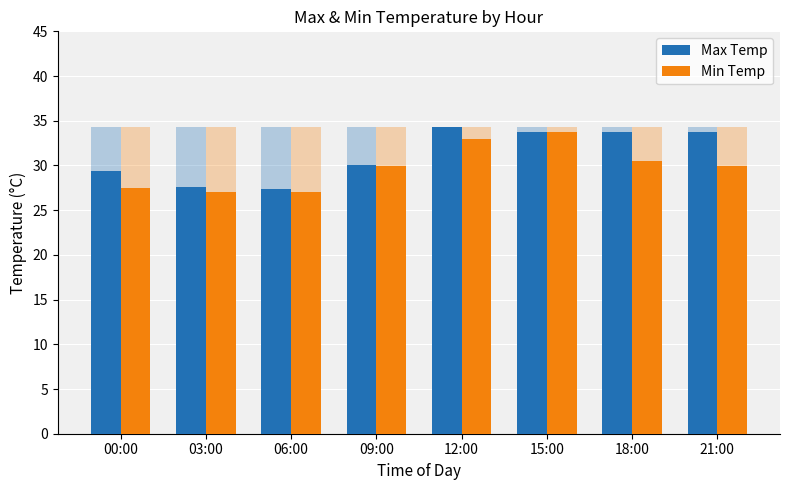

Reading left to right, transcribe all the data shown in this chart.

Max Temp: 00:00=29.4	03:00=27.6	06:00=27.4	09:00=30.1	12:00=34.3	15:00=33.7	18:00=33.7	21:00=33.7
Min Temp: 00:00=27.5	03:00=27.0	06:00=27.0	09:00=29.9	12:00=33.0	15:00=33.7	18:00=30.5	21:00=29.9